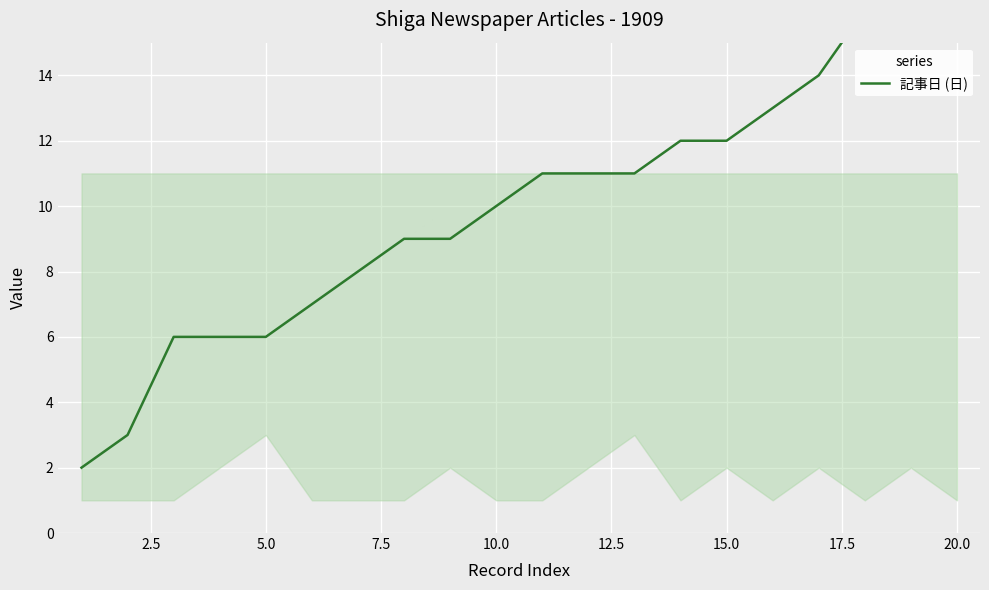

What is the average value?

10